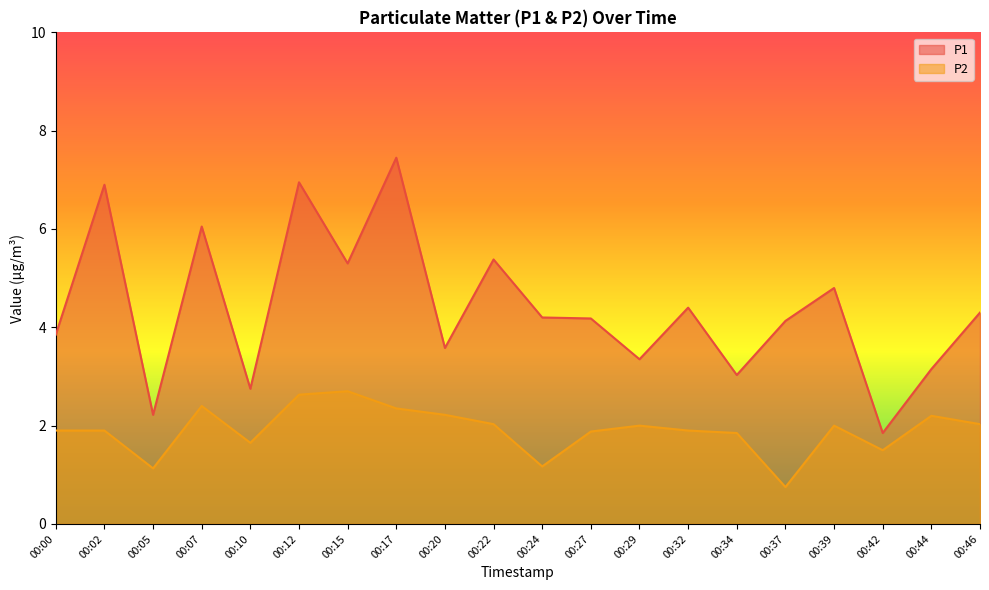

Rank the series by their average value, from highest to lowest.

P1, P2